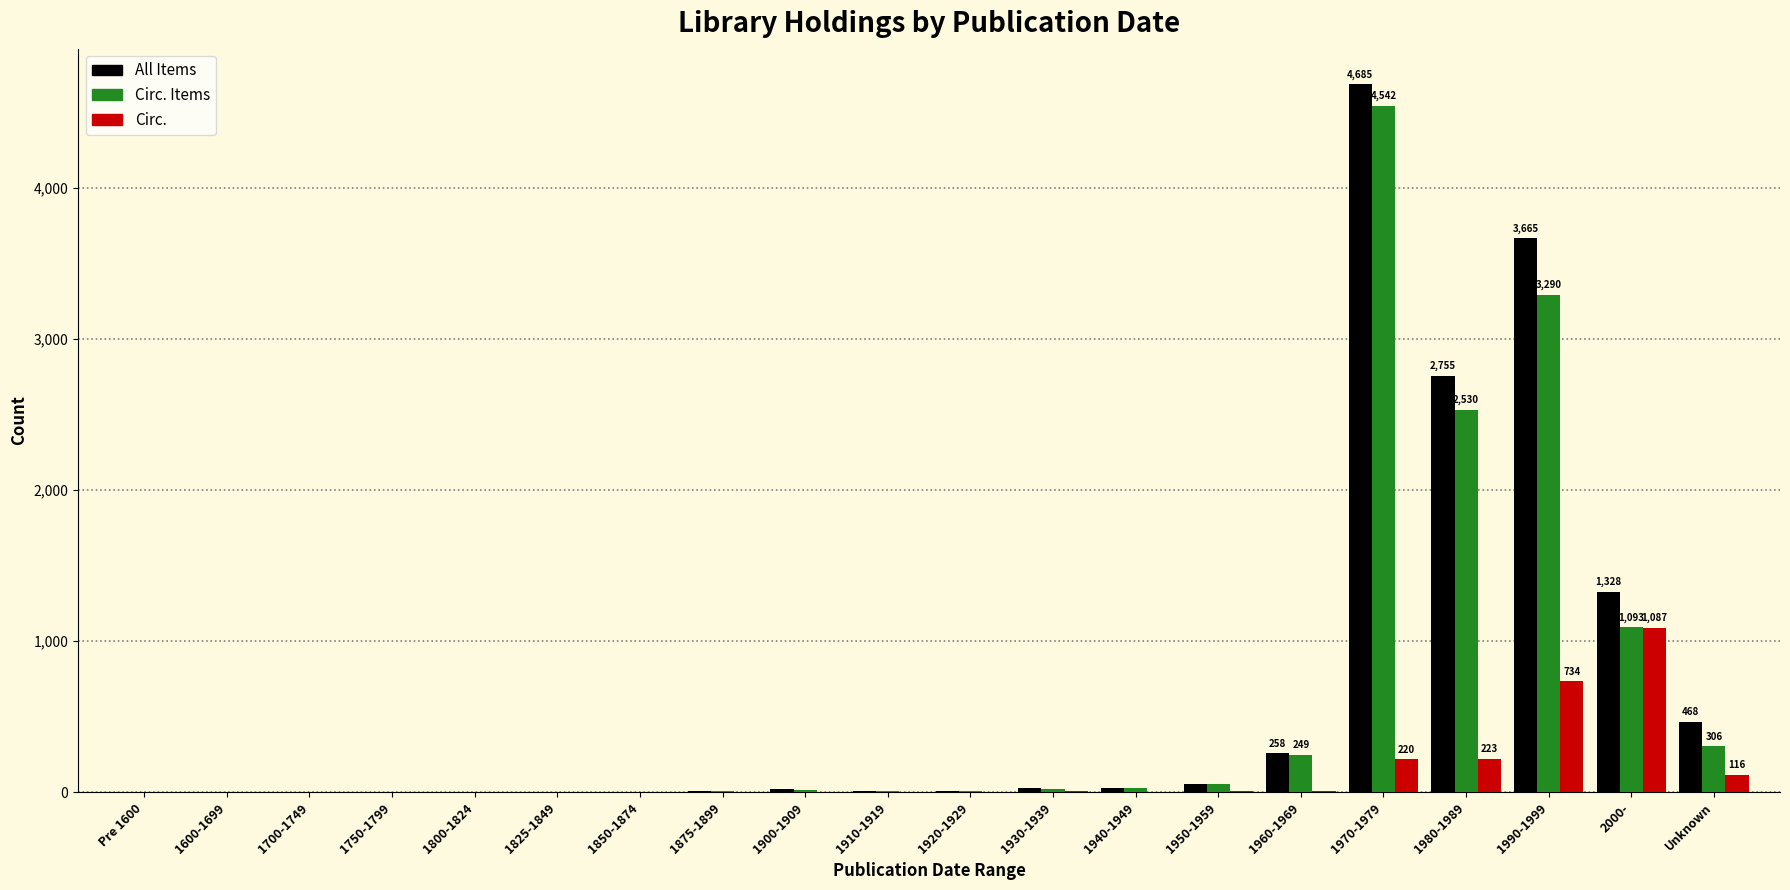

Which category has the highest value in the Circ. series?

2000-